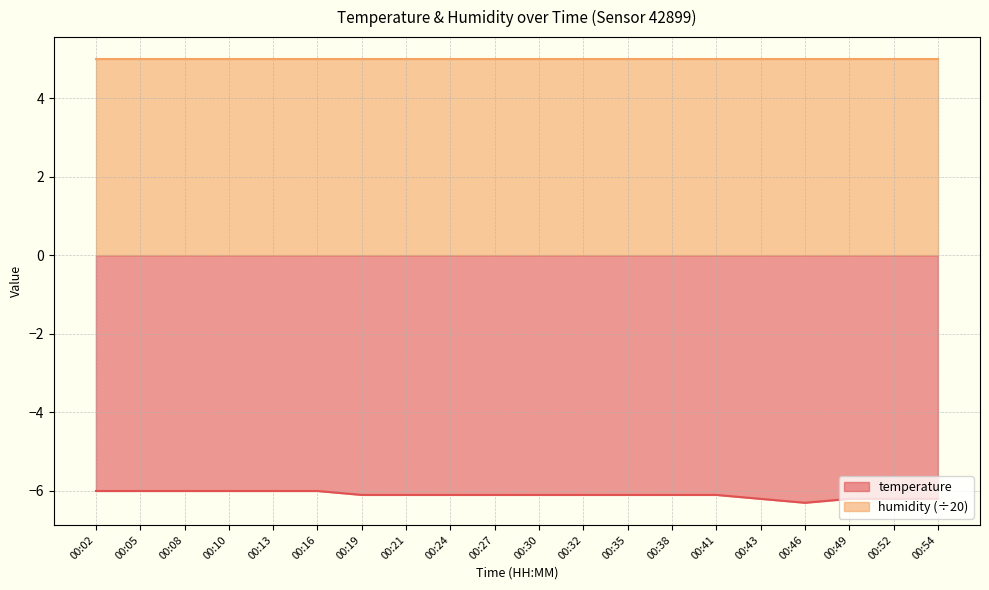

Does the chart have visible grid lines?

Yes